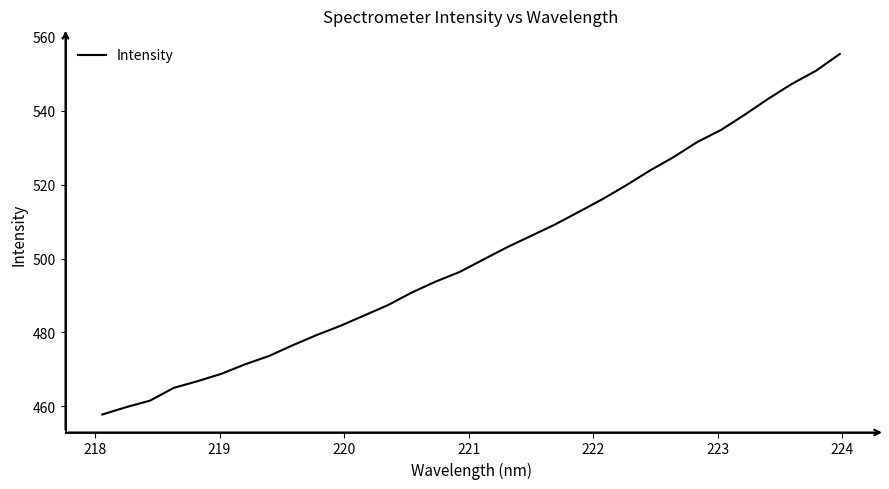

What is the maximum value shown in the chart?

555.3